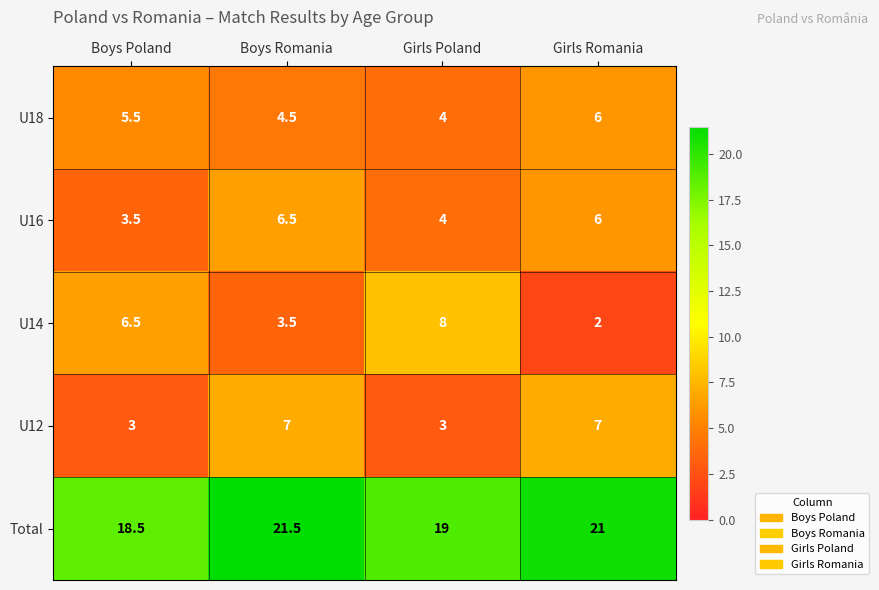

What is the approximate value of Total at Girls Romania?

21.0